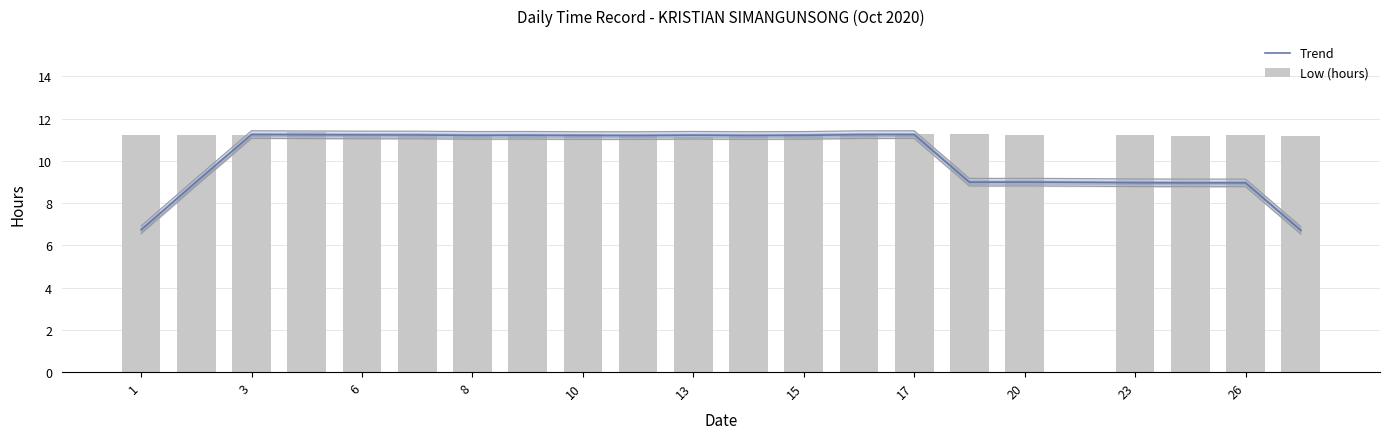

At which label is Trend closest to 8?

19